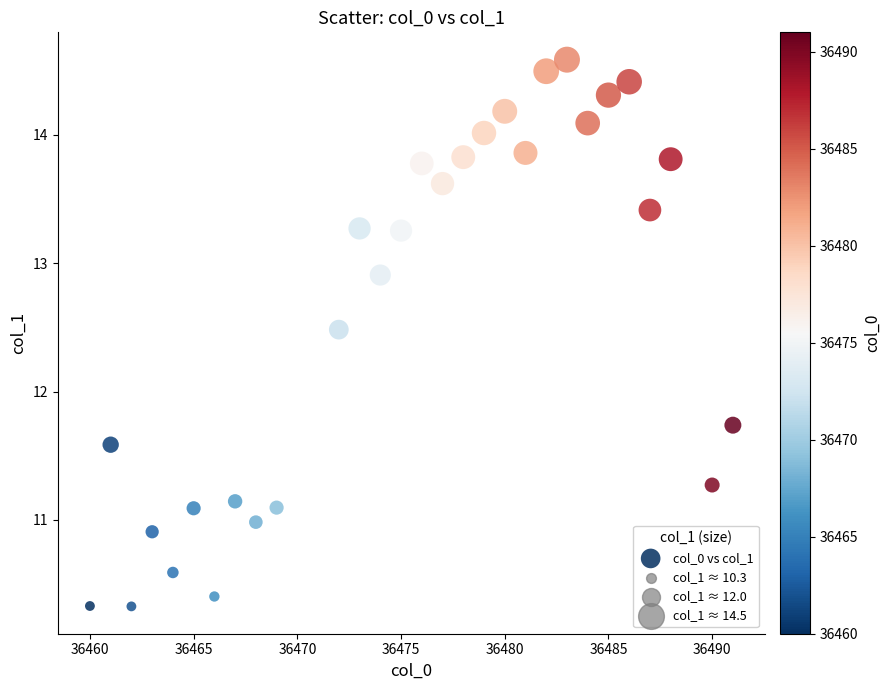

What Y value in the scatter plot is closest to 12?

11.7